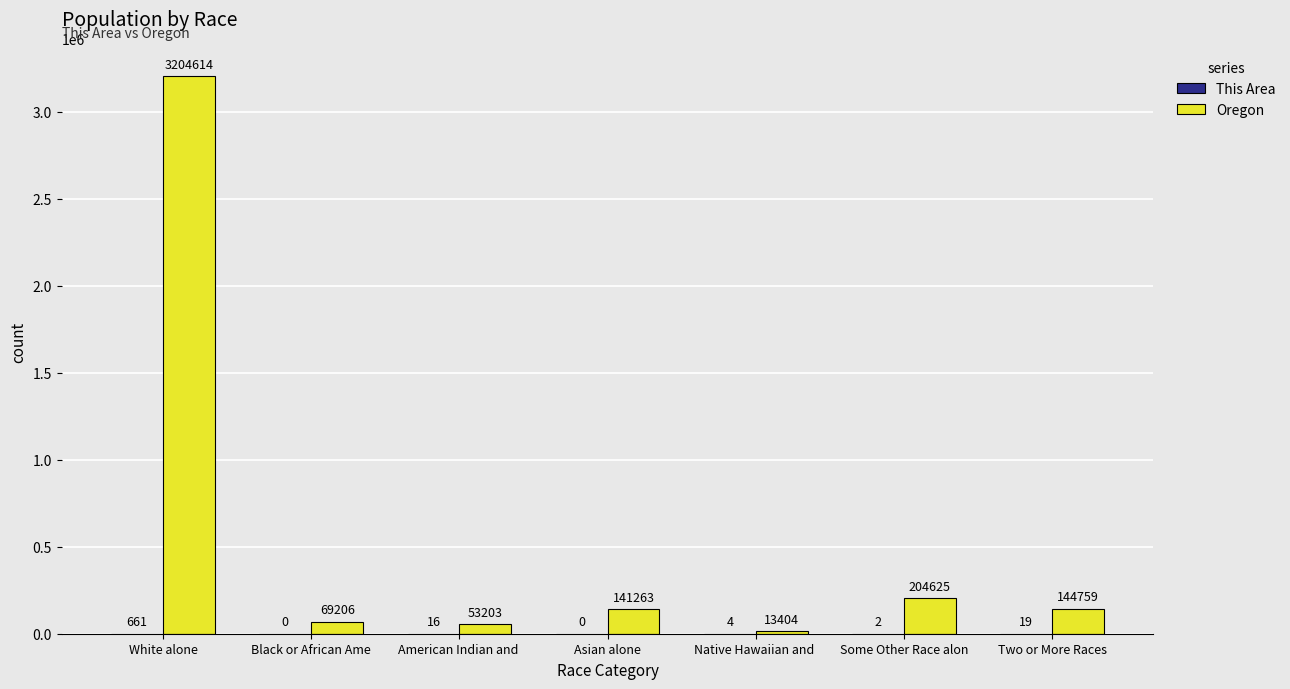

What is the total value across all series at Some Other Race alon?

204627